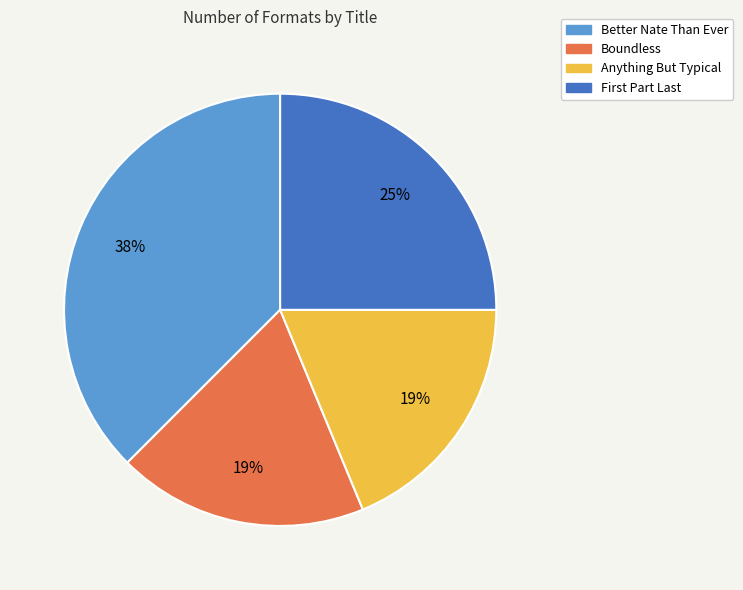

What is the largest slice in the pie chart?

Better Nate Than Ever